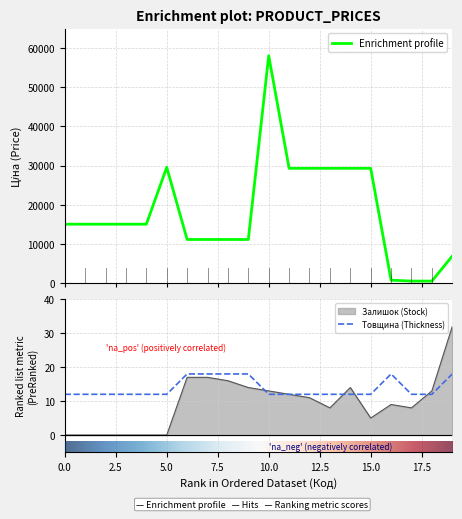

Is it true that Залишок (Stock) equals 5 at 15.0?

True